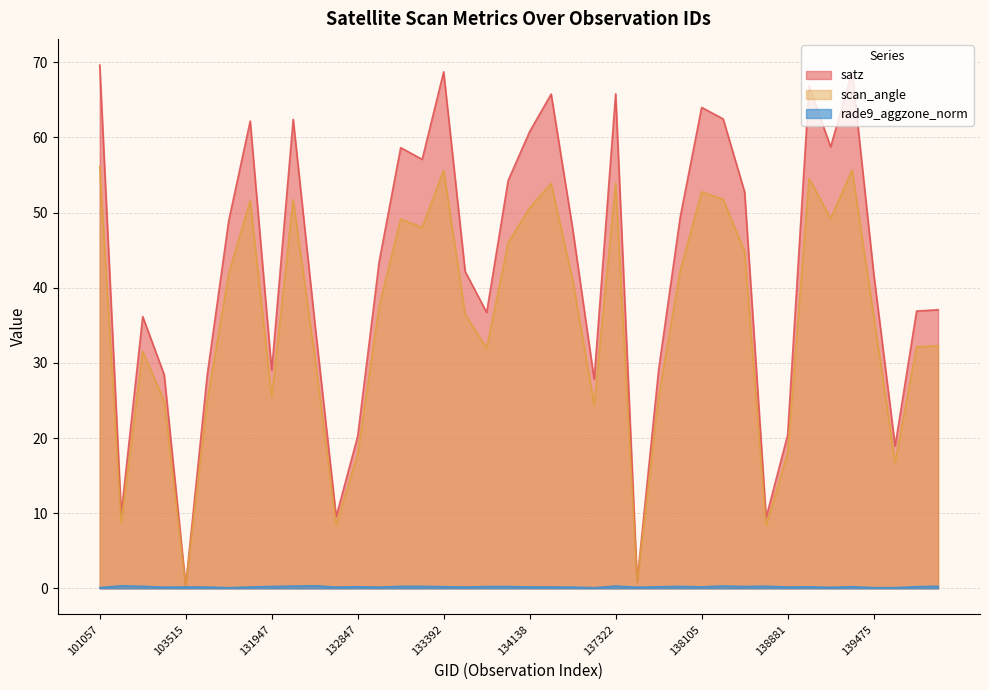

Where does the satz series first go above 43?

101057